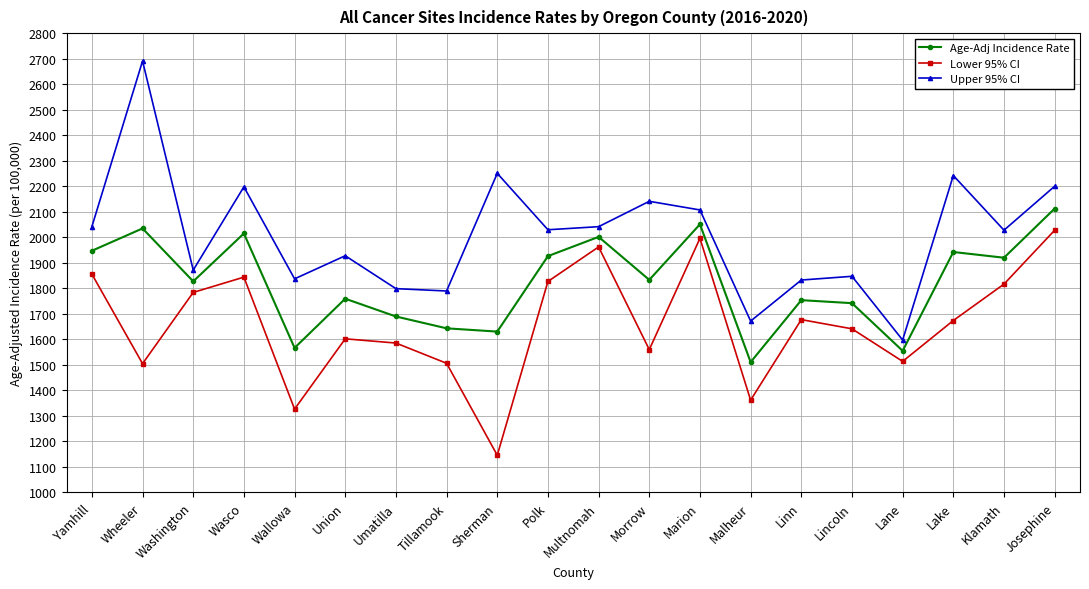

Is this an area chart (filled region under the line)?

No